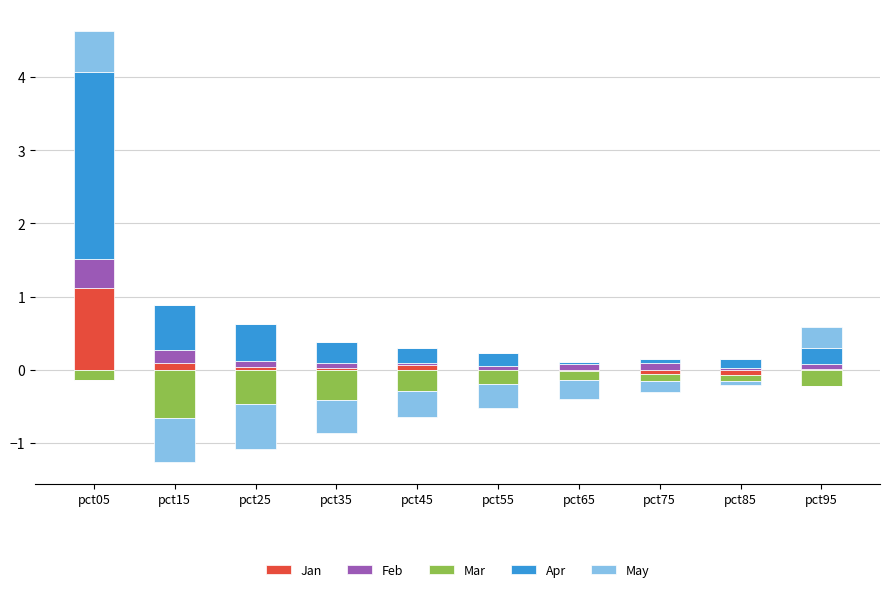

How many bars are there in each group?

5